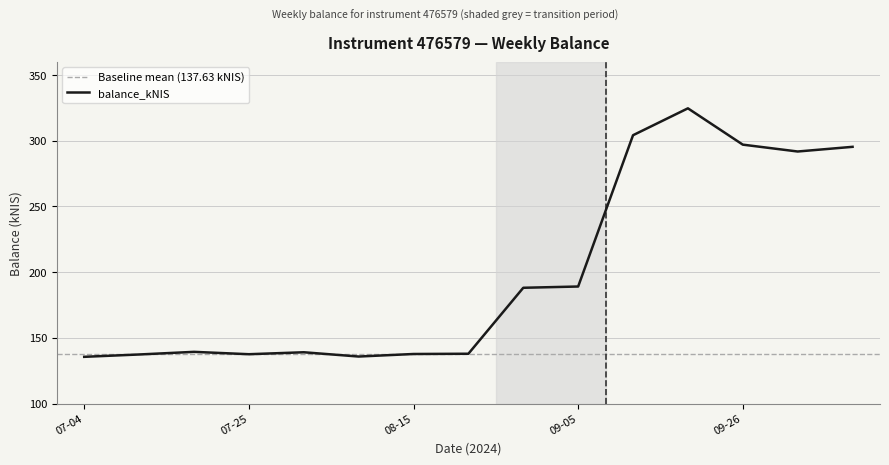

Is this an area chart (filled region under the line)?

No